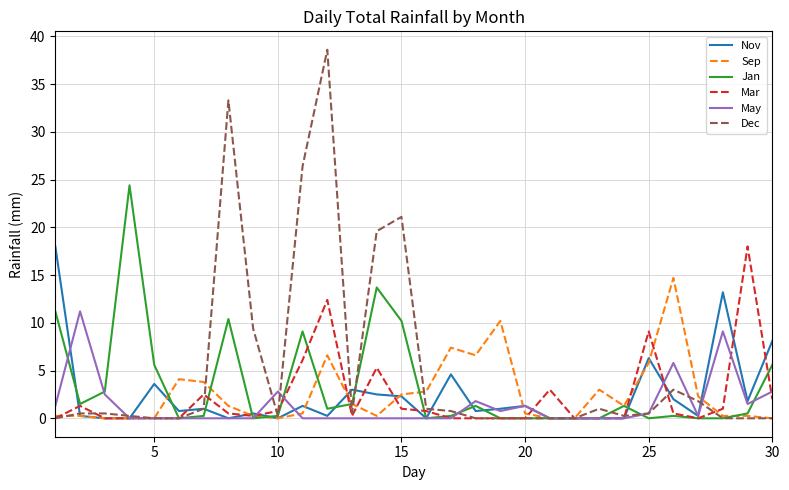

What is the greatest value displayed?

38.6